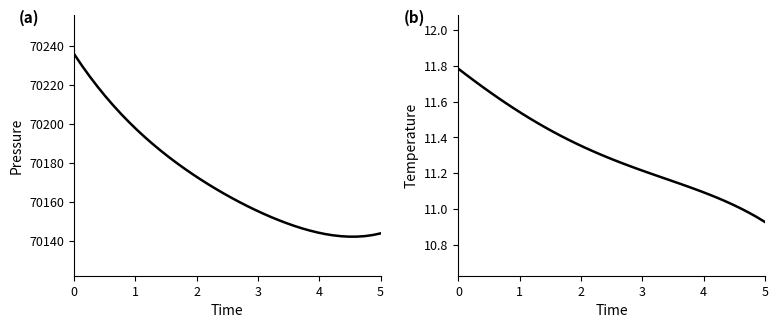

The temperature series shows 18.3 at 7. True or false?

False